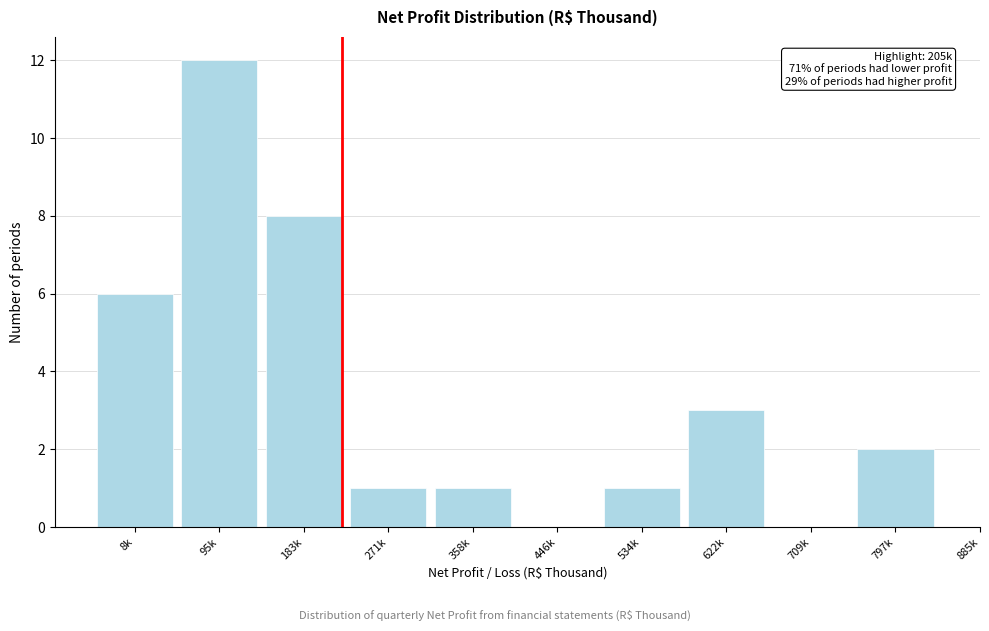

Reading left to right, list all the values displayed in this chart.

8k=6	95k=12	183k=8	271k=1	358k=1	446k=0	534k=1	622k=3	709k=0	797k=2